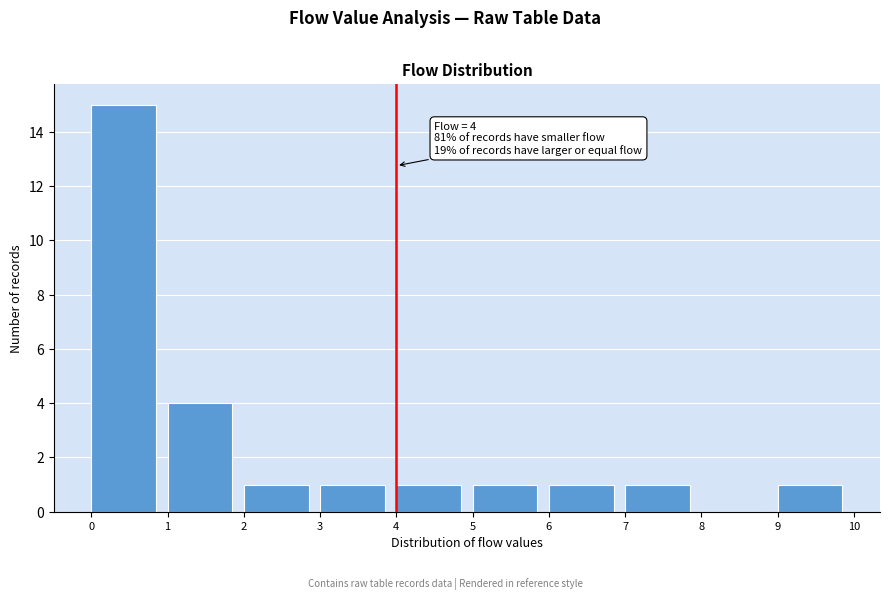

Over which range of the x-axis is the bar tallest?

0 to 1